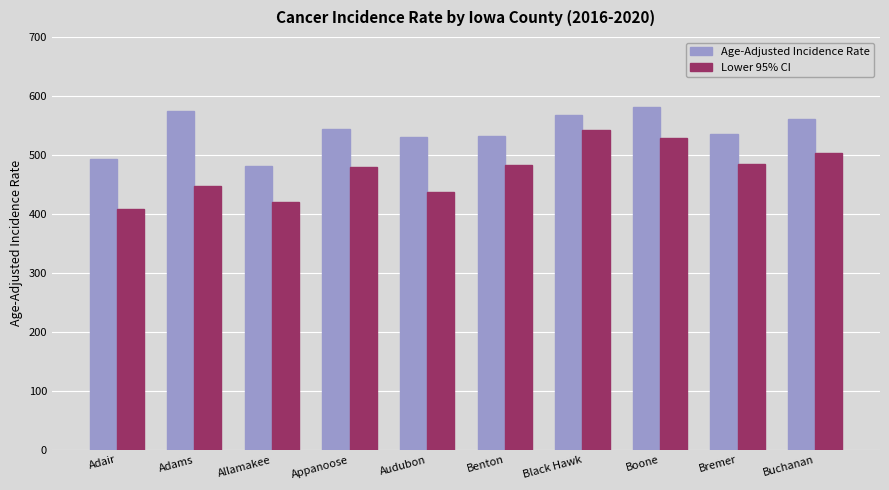

Is the value of Age-Adjusted Incidence Rate at Black Hawk greater than the value of Lower 95% CI at Adams?

Yes